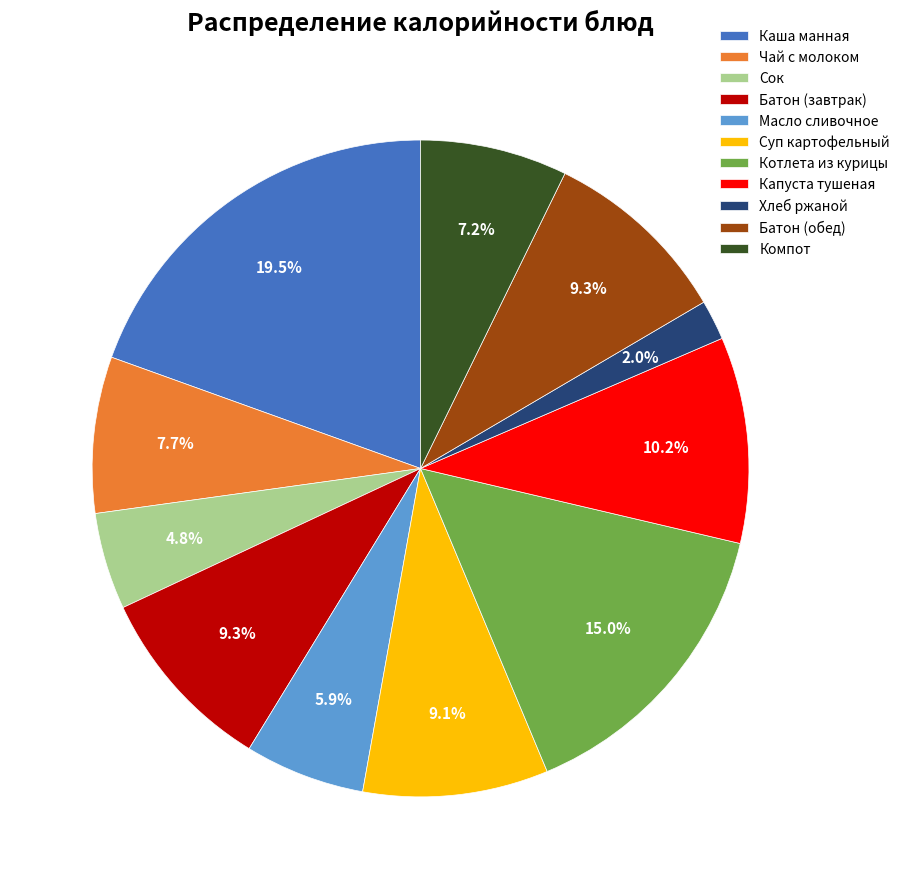

Which slice is the largest?

Каша манная